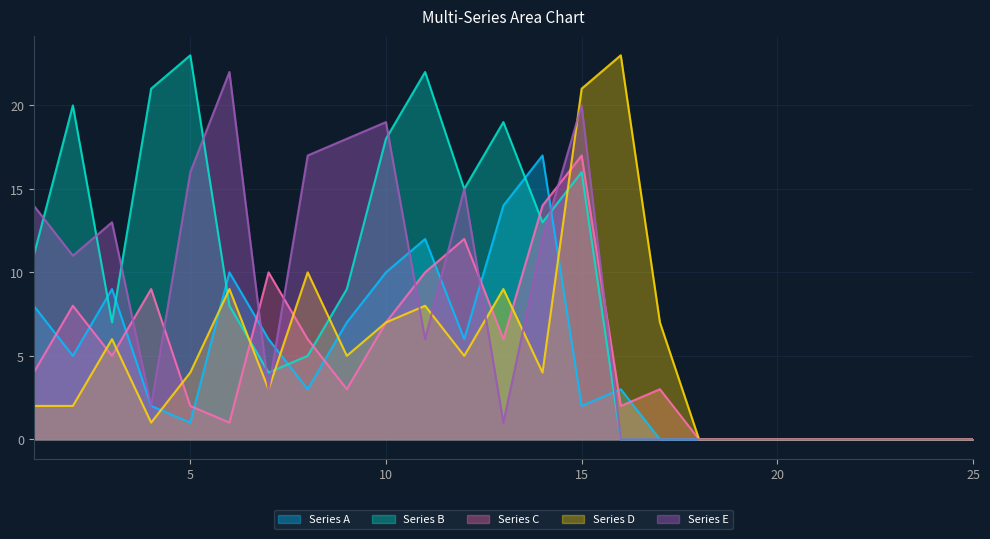

True or false: Series E has a value of 20 at 15.

True